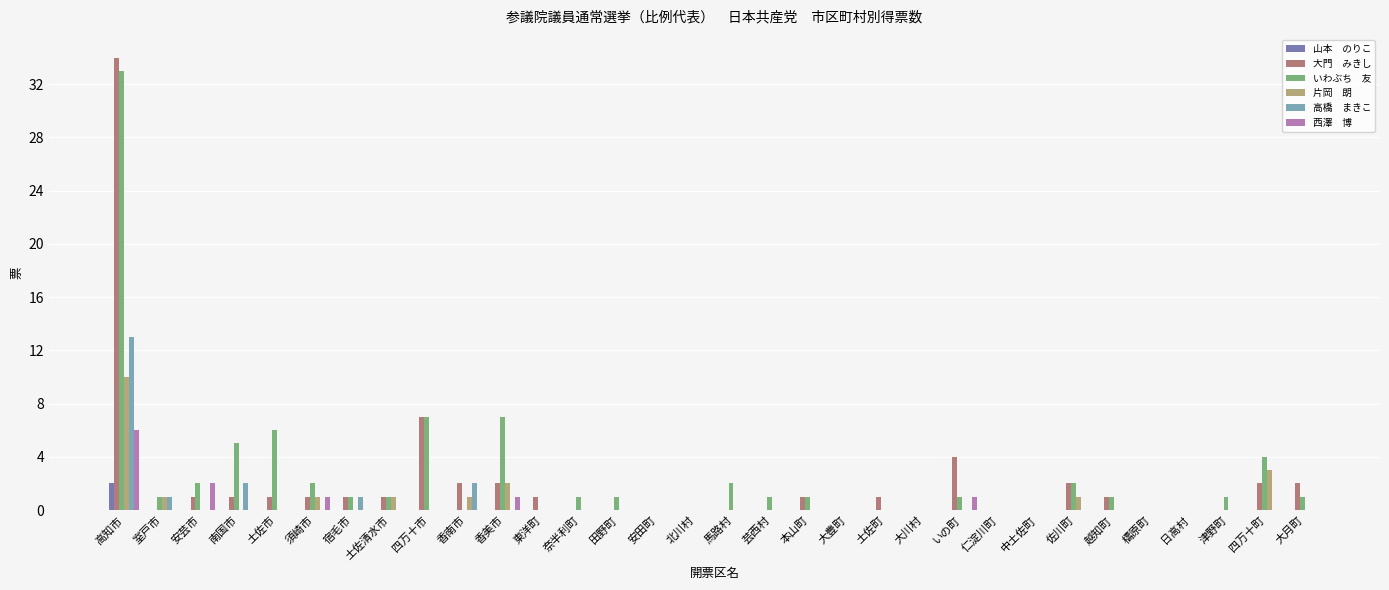

At which category is the sum across all series the highest?

高知市